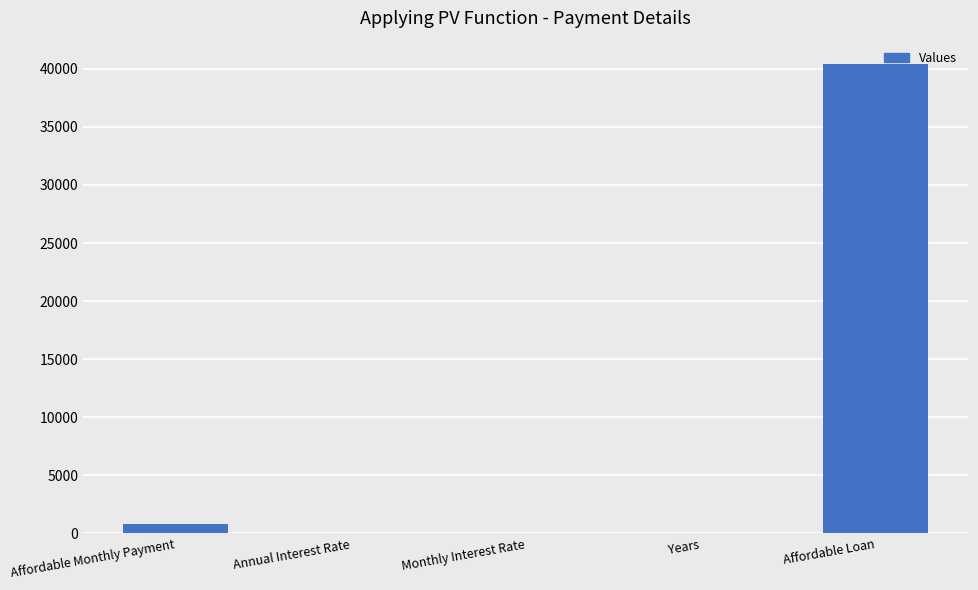

What is the maximum value shown in the chart?

40401.6